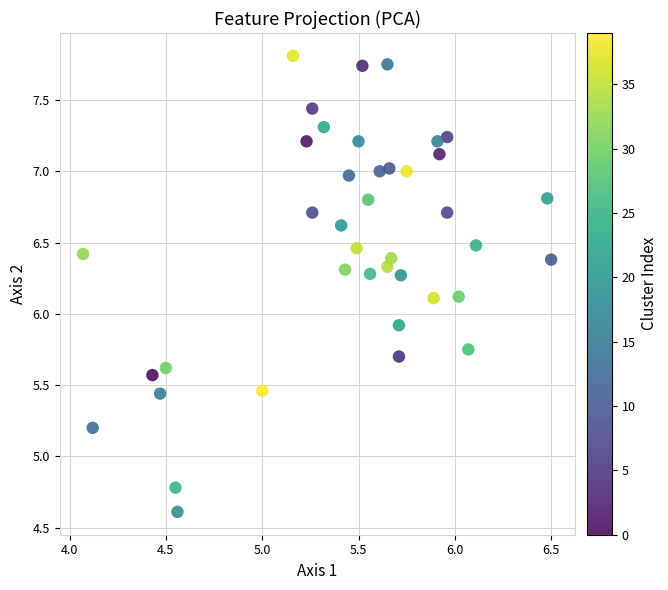

What is the range of X values (max minus min)?

2.4